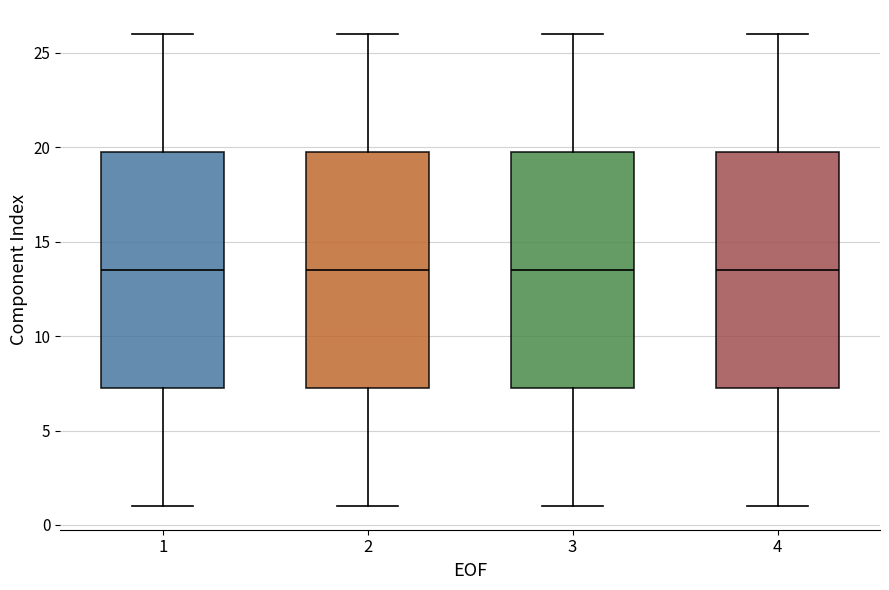

Reading left to right, transcribe this box plot: for each box, give where its median line is, the range the box spans, and where its two whiskers end, as read against the y-axis. The values are not printed on the chart, so give them approximately, as read against the axis.

1: median 13.5, box 7.5 to 20.0, whiskers 1.0 to 26.0
2: median 13.5, box 7.5 to 20.0, whiskers 1.0 to 26.0
3: median 13.5, box 7.5 to 20.0, whiskers 1.0 to 26.0
4: median 13.5, box 7.5 to 20.0, whiskers 1.0 to 26.0